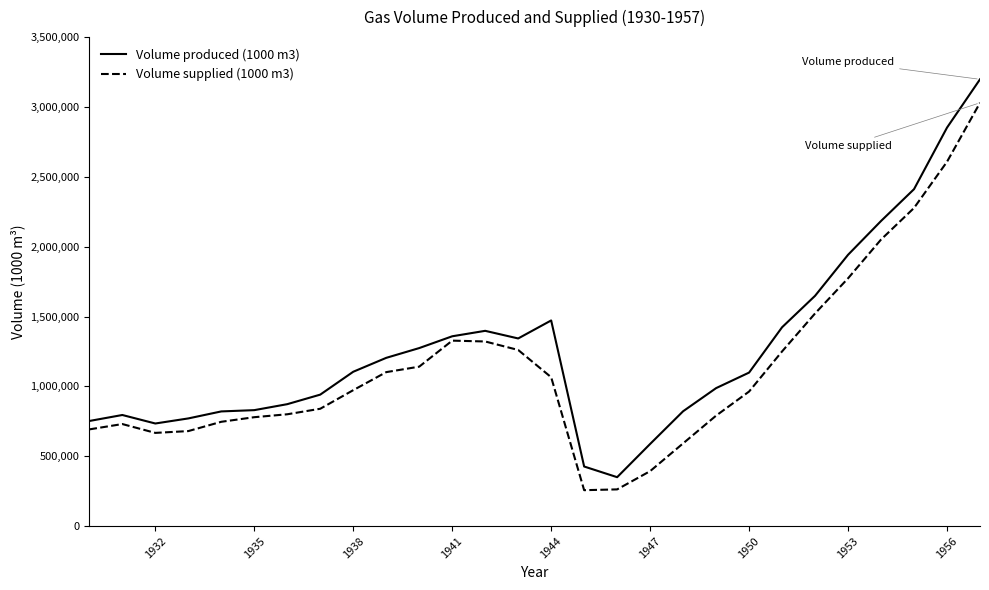

Which series has the largest range (max minus min)?

Volume produced (1000 m3)